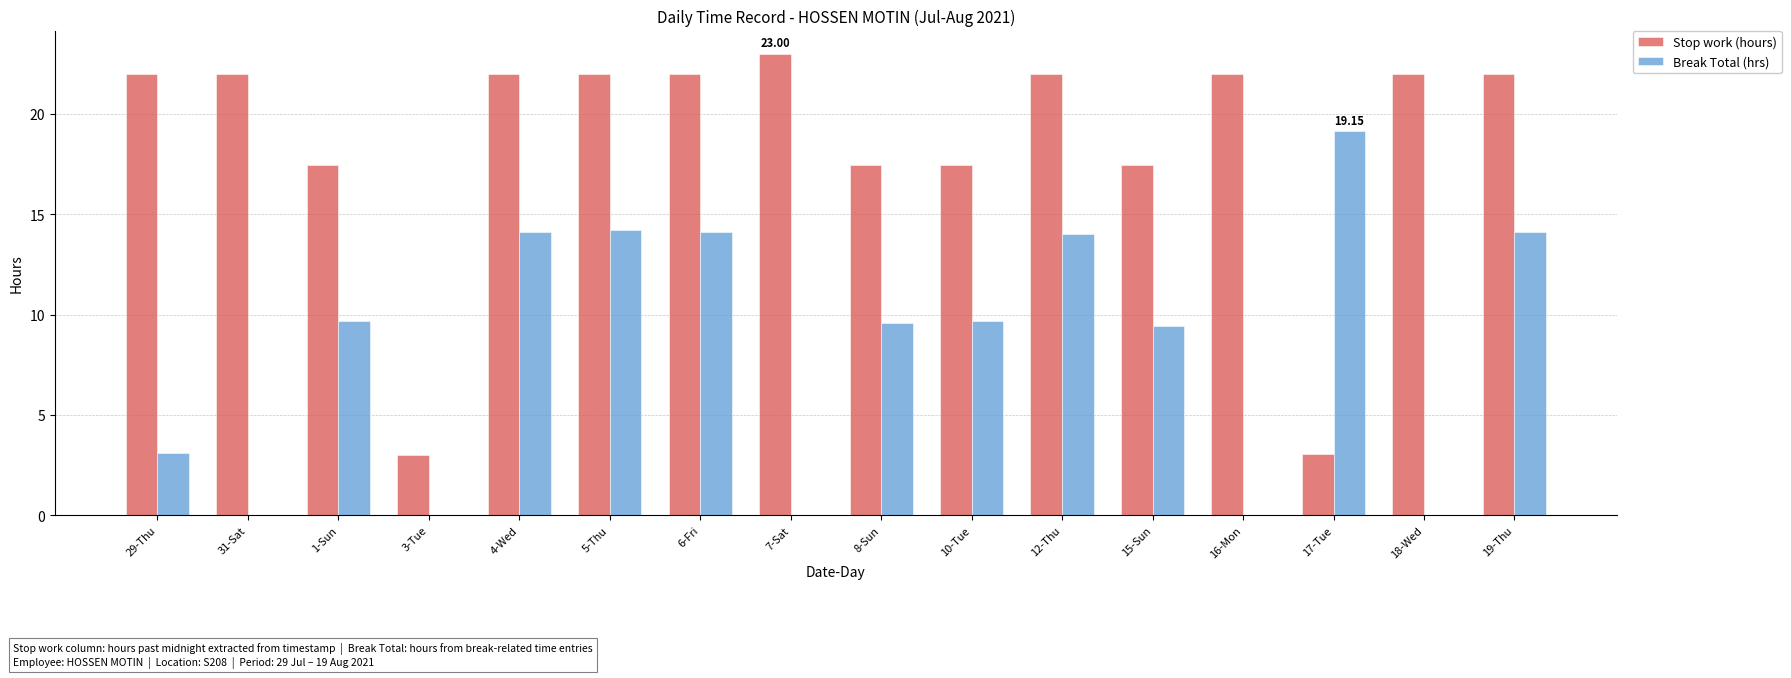

Which series changed the most between 29-Thu and 6-Fri?

Break Total (hrs)